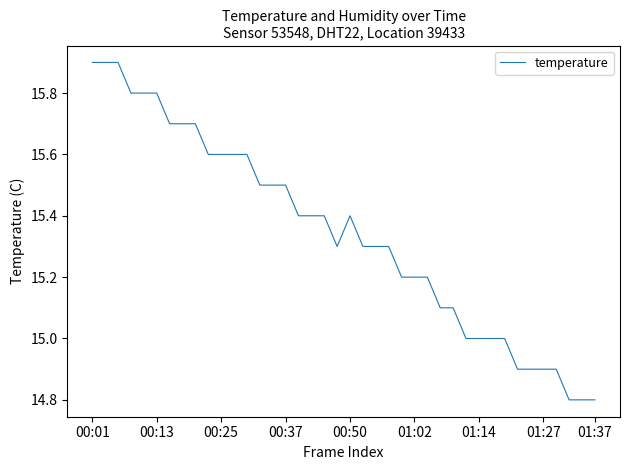

Is this an area chart (filled region under the line)?

No